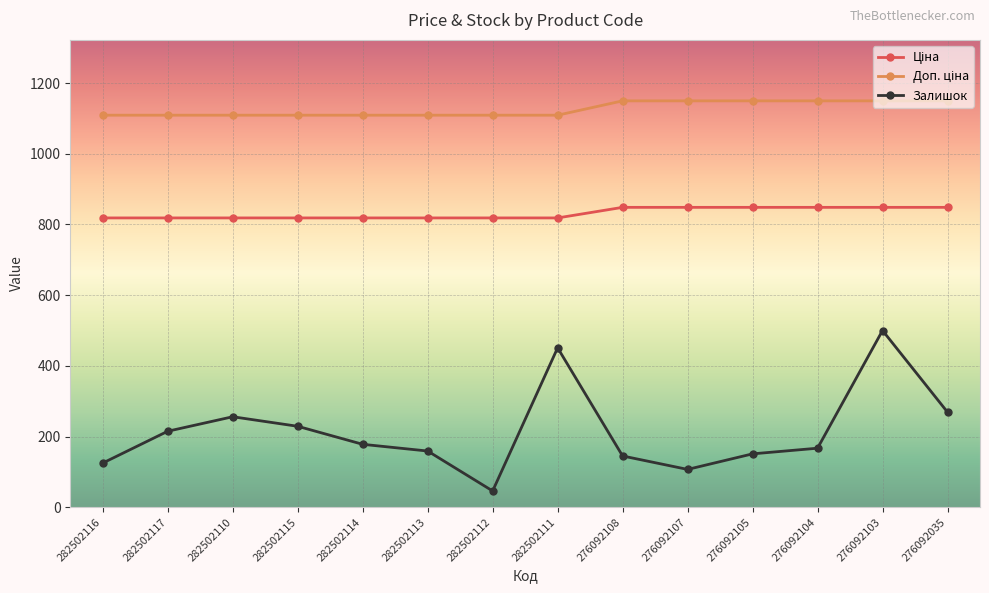

Which series has the largest range (max minus min)?

Залишок